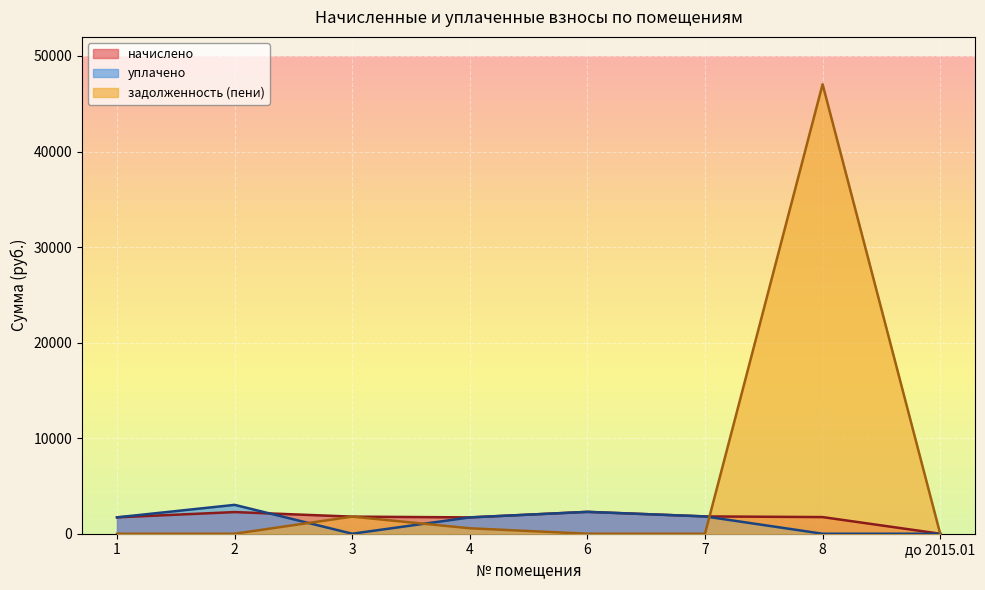

What is the difference between the highest and lowest values at 3?

1789.0